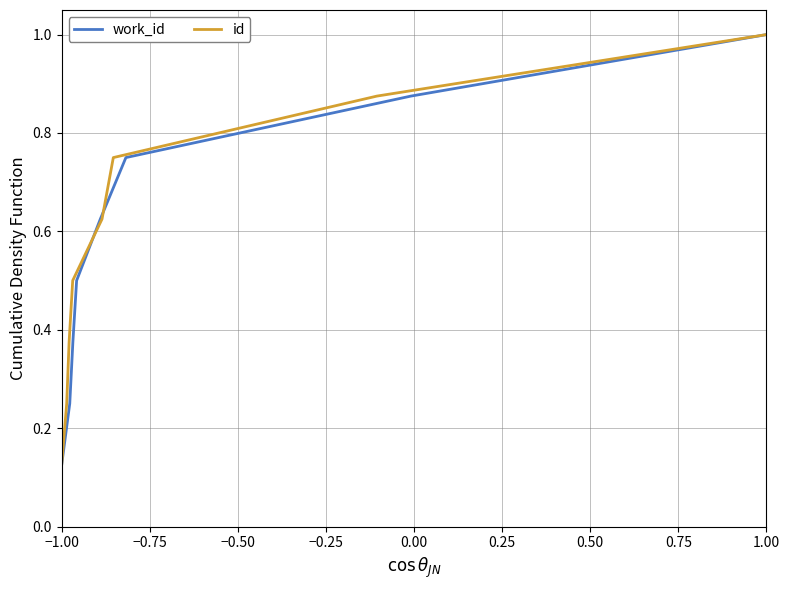

Where is id nearest to the value 0?

−1.00